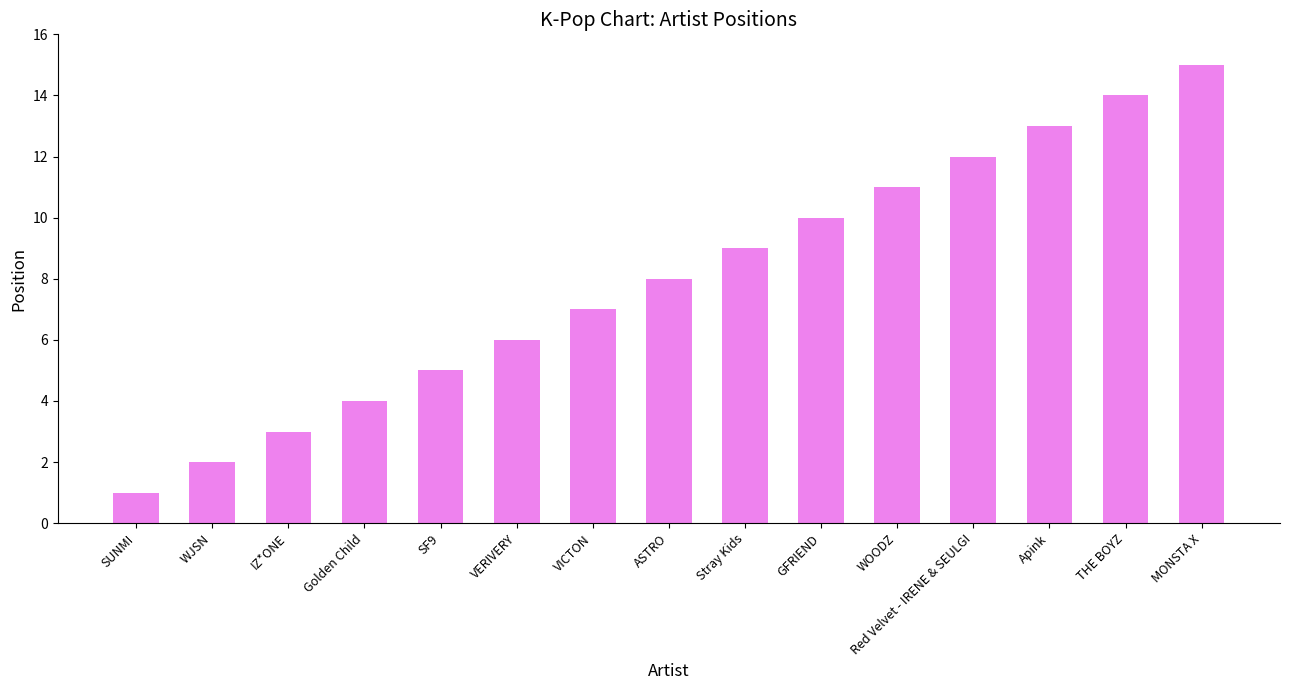

Which has a higher value, ASTRO or THE BOYZ?

THE BOYZ